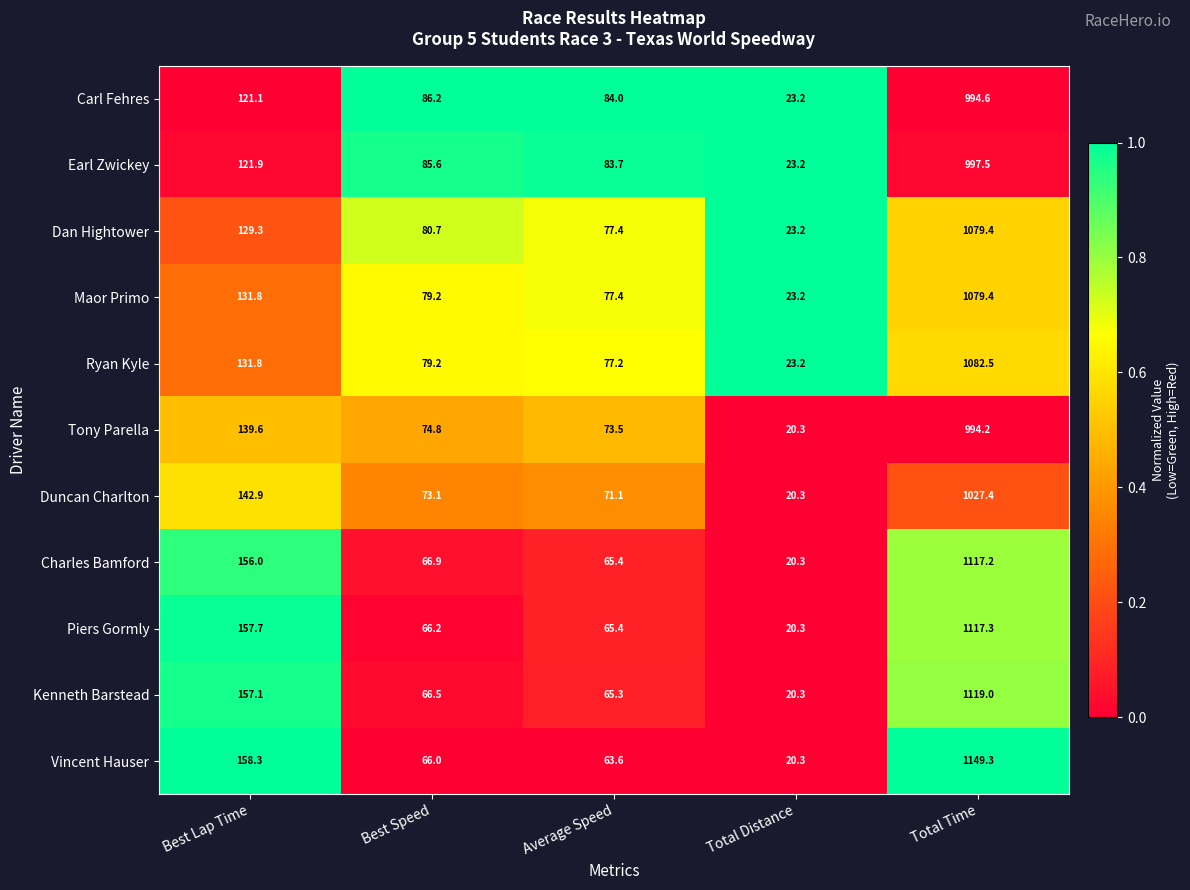

How many categories are shown in the chart?

5